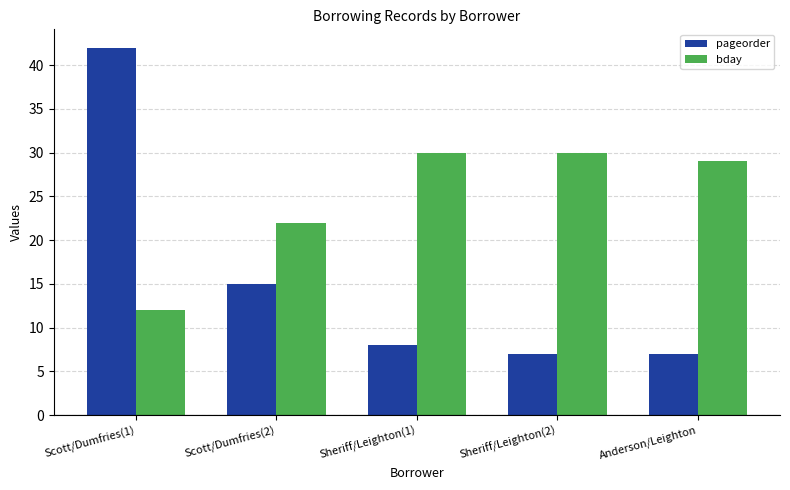

Which category has the highest value across all series?

Scott/Dumfries(1)